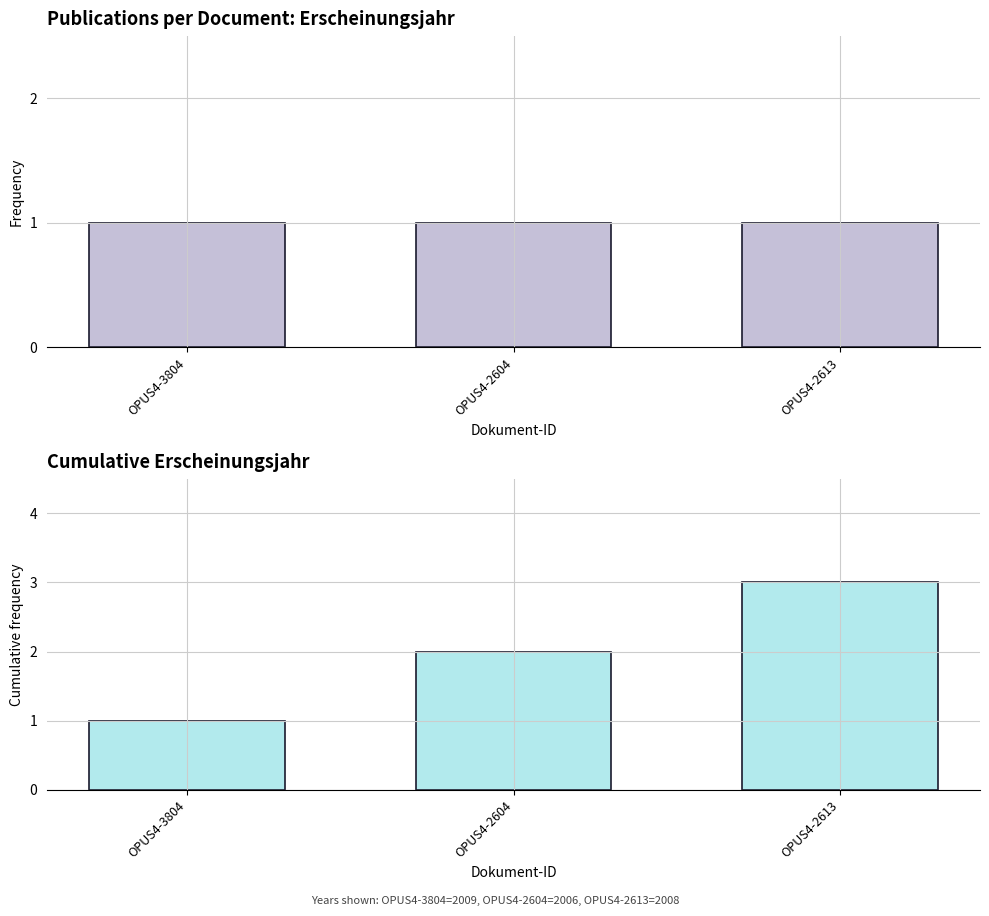

What are all the series names shown in the legend?

Erscheinungsjahr, Cumulative Erscheinungsjahr